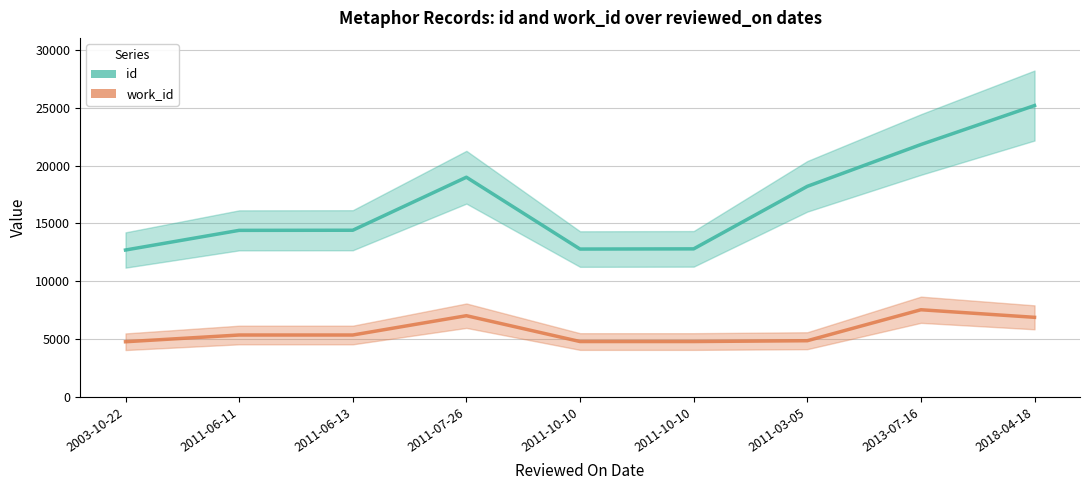

Is it true that work_id equals 4785 at 2003-10-22?

True